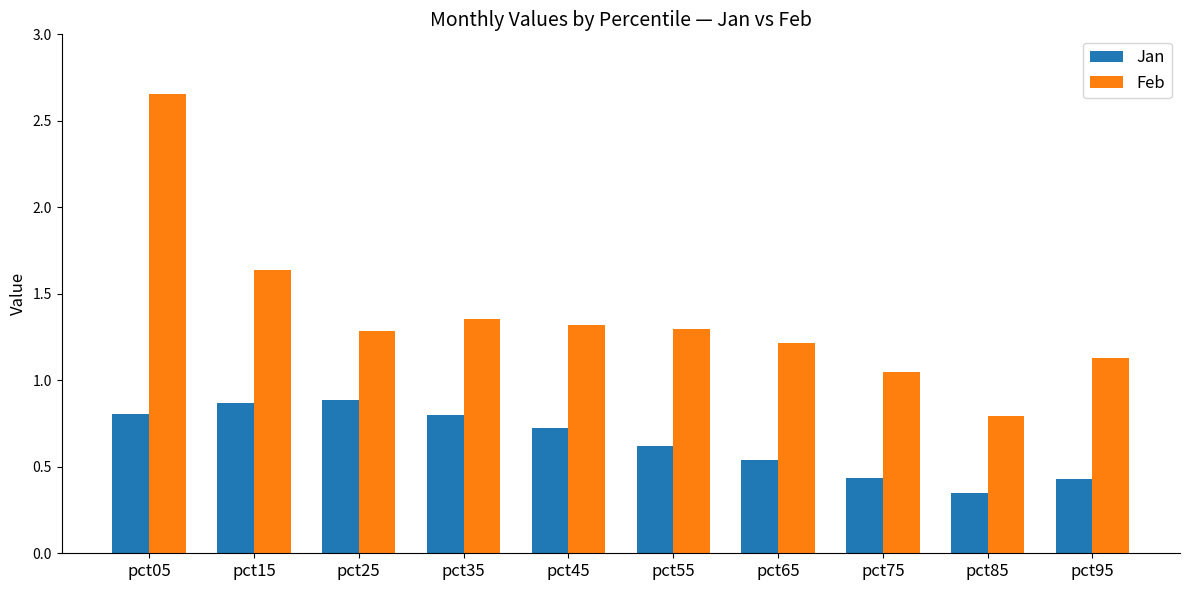

How many bars are there in each group?

2